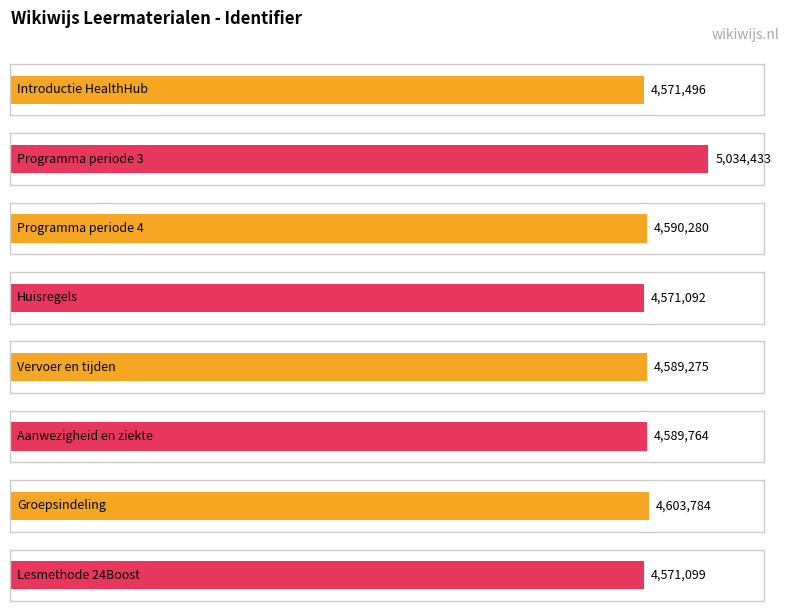

What position from the left is Vervoer en tijden?

5